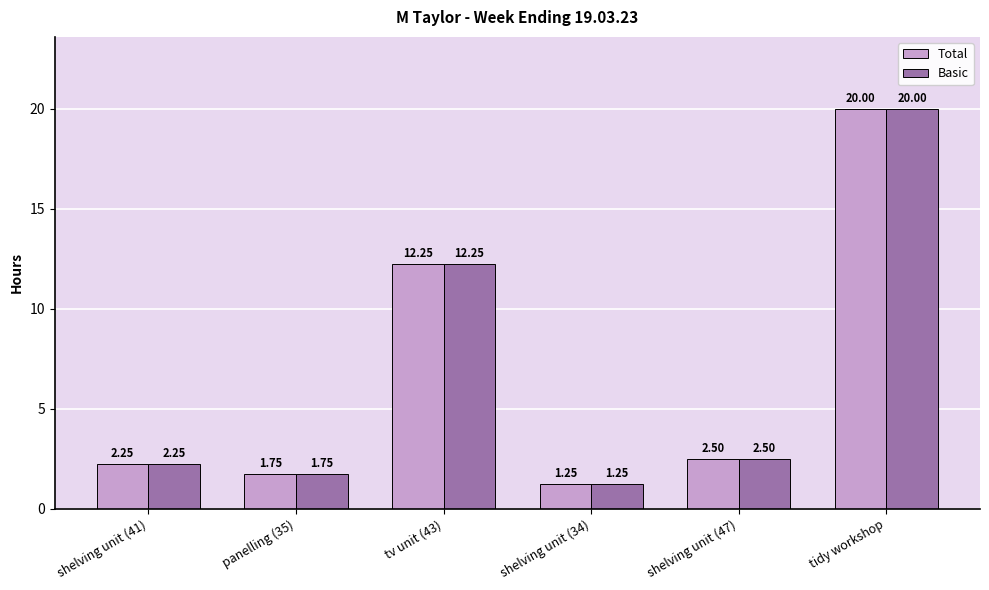

List the labels in order of Basic value, smallest first.

shelving unit (34), panelling (35), shelving unit (41), shelving unit (47), tv unit (43), tidy workshop